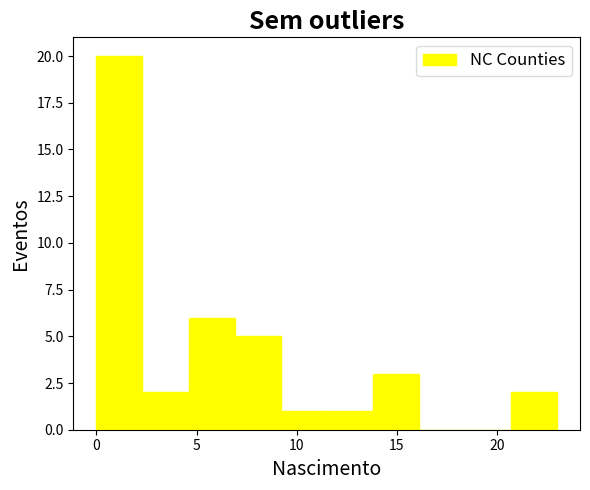

Reading left to right, transcribe this chart: for each bar, give the range it covers on the x-axis and its height. Neither the bar edges nor the heights are printed on the chart, so give them approximately, as read against the axes.

0.0 to 2.3: 20
2.3 to 4.6: 2
4.6 to 6.9: 6
6.9 to 9.2: 5
9.2 to 11.5: 1
11.5 to 13.8: 1
13.8 to 16.1: 3
16.1 to 18.4: 0
18.4 to 20.7: 0
20.7 to 23.0: 2